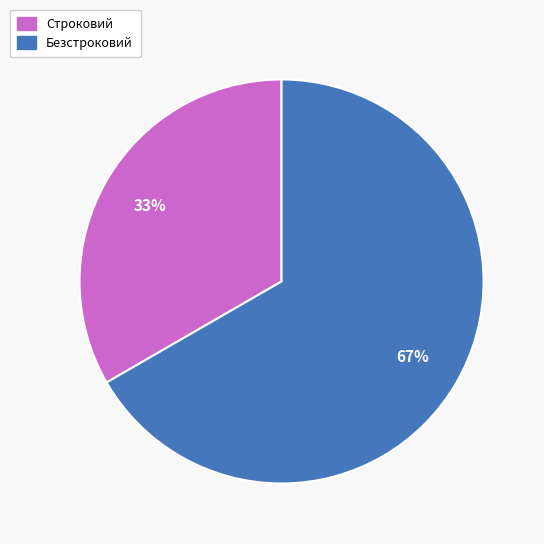

Is there any slice that represents more than half of the pie?

Yes